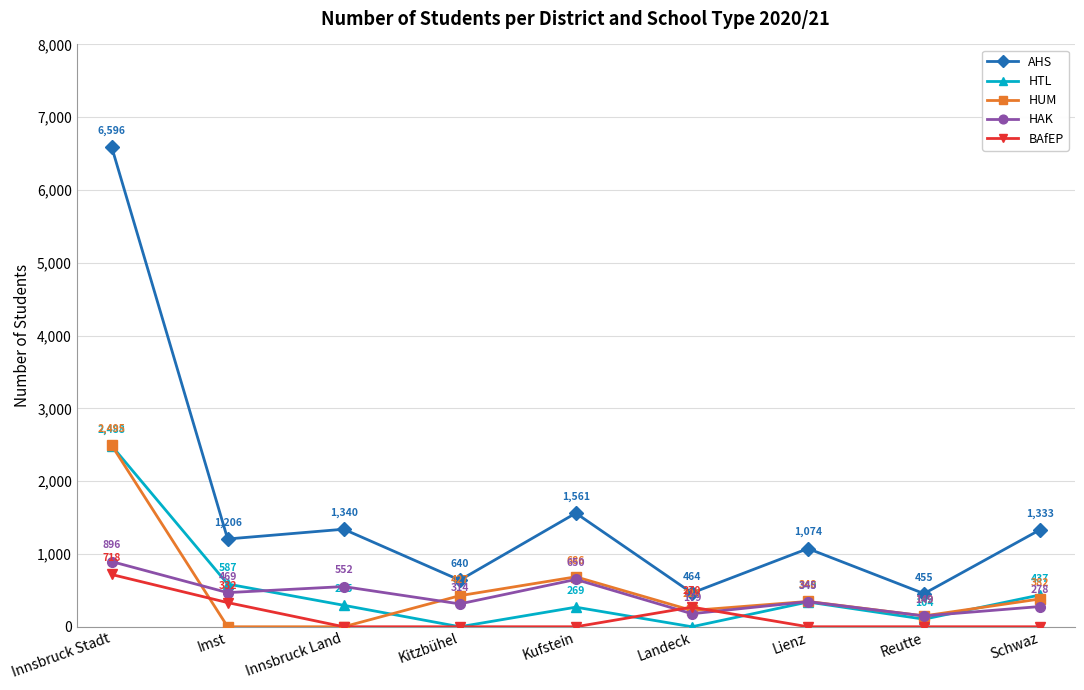

What is the label of the 2nd point from the right?

Reutte